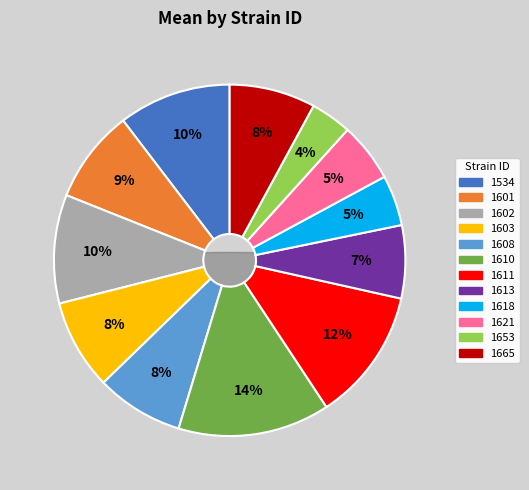

Rank the categories by value from lowest to highest.

1653, 1618, 1621, 1613, 1665, 1608, 1603, 1601, 1602, 1534, 1611, 1610